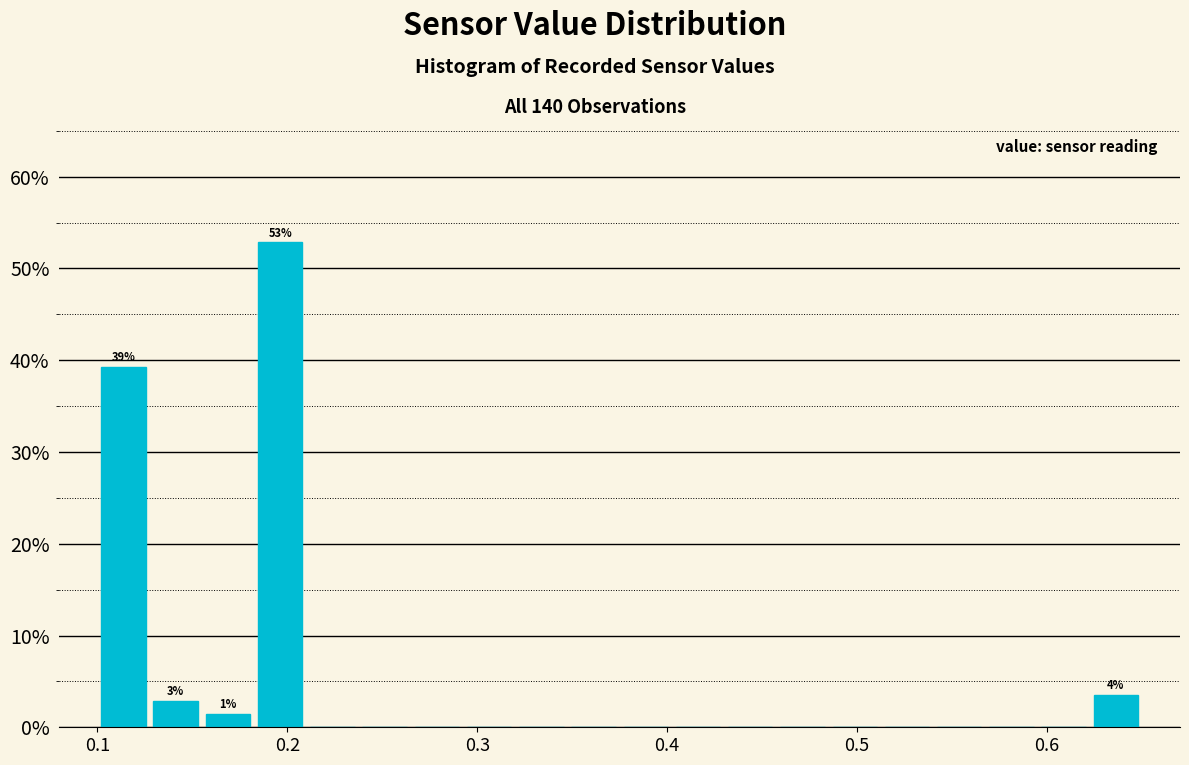

Read against the x-axis, roughly where is the centre of the tallest bar?

0.20